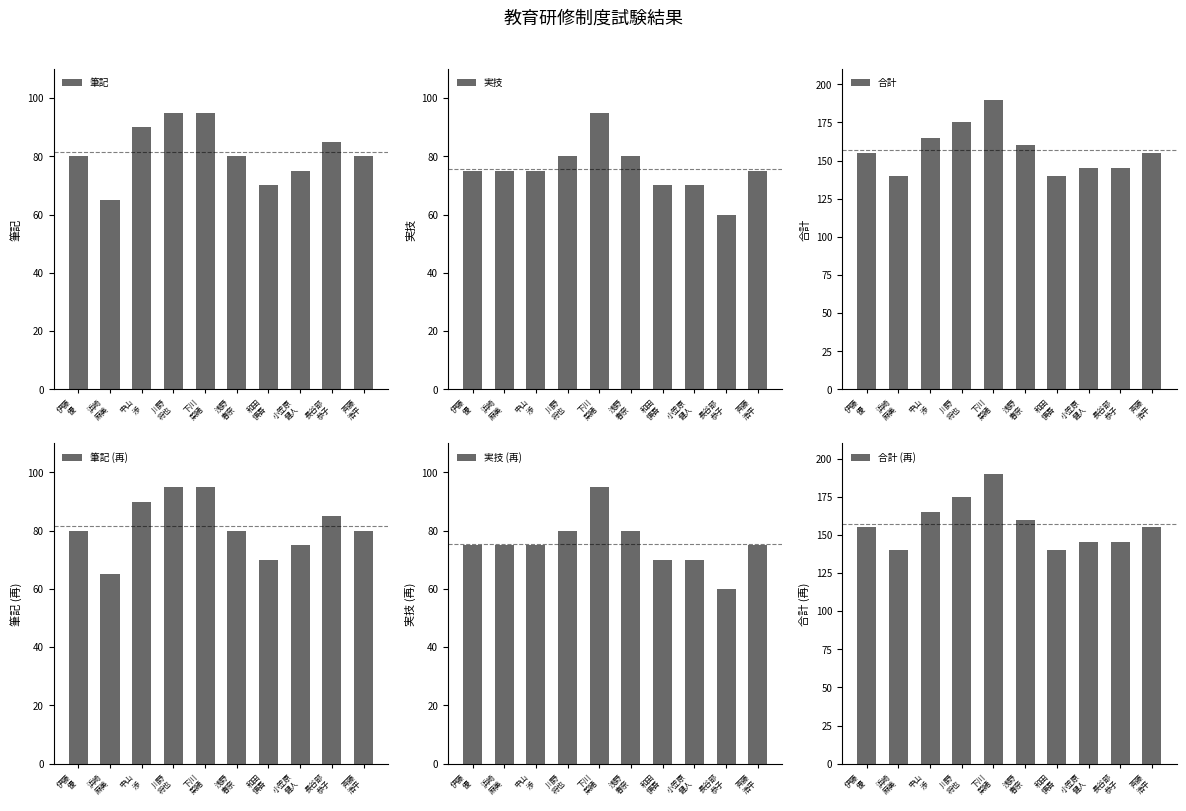

At which category is the sum across all series the highest?

下川
菜緒